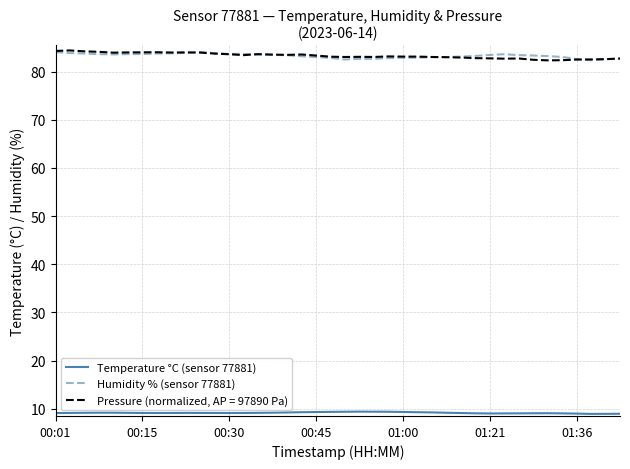

What is the minimum value for Humidity % (sensor 77881)?

82.4